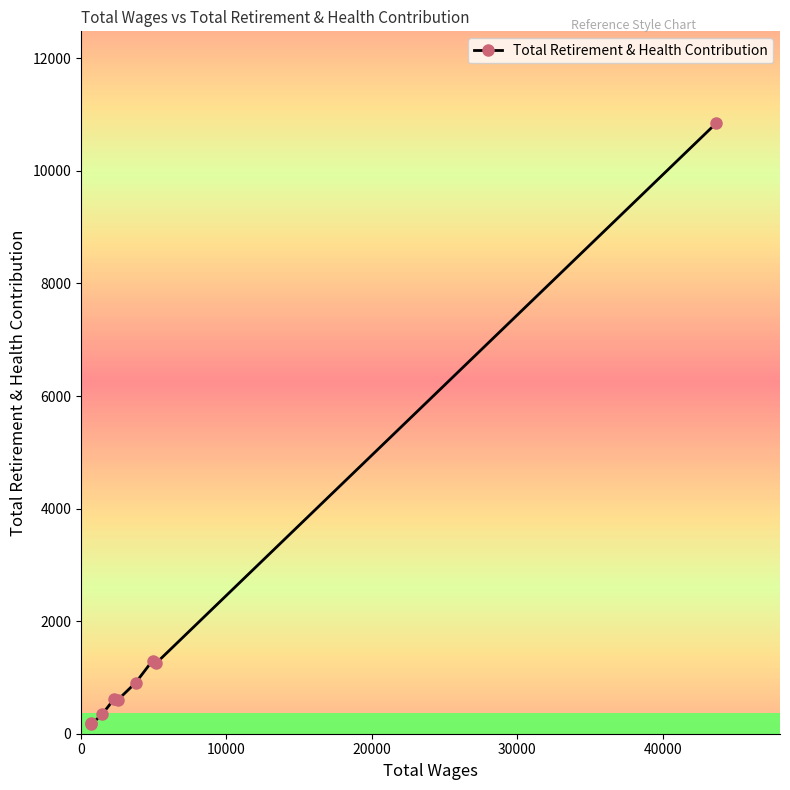

True or false: there are more than 0 points higher than both neighbors.

True